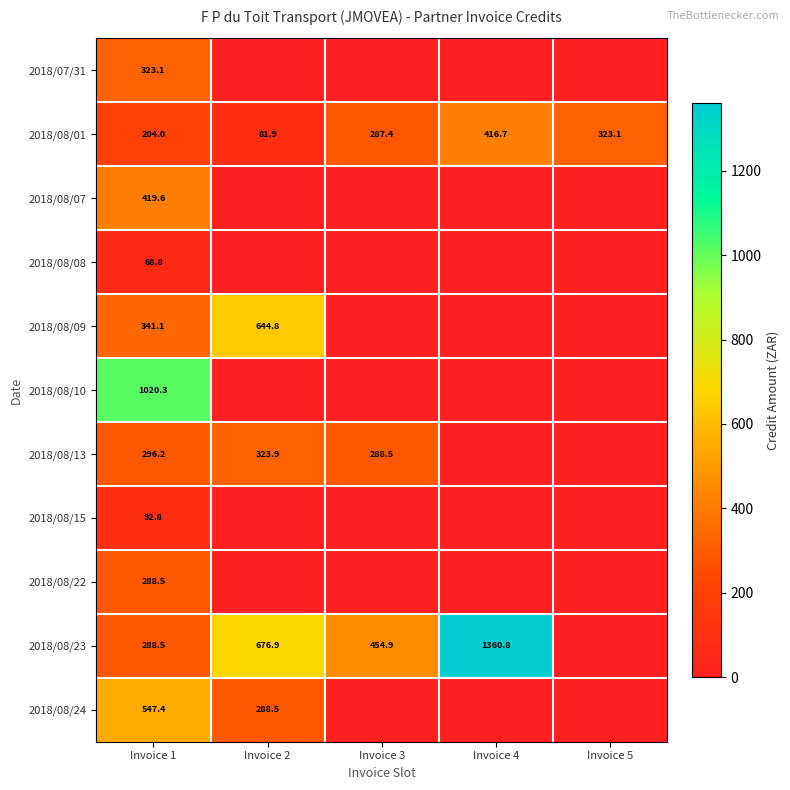

How many data points in 2018/08/01 are less than 287?

2